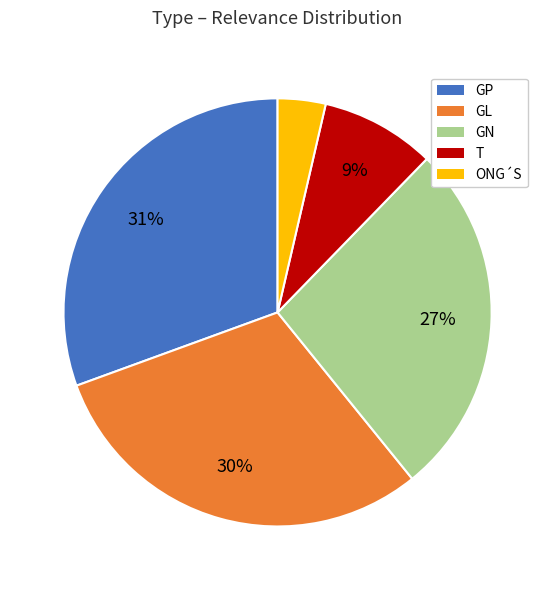

Is GL the majority of the pie?

No